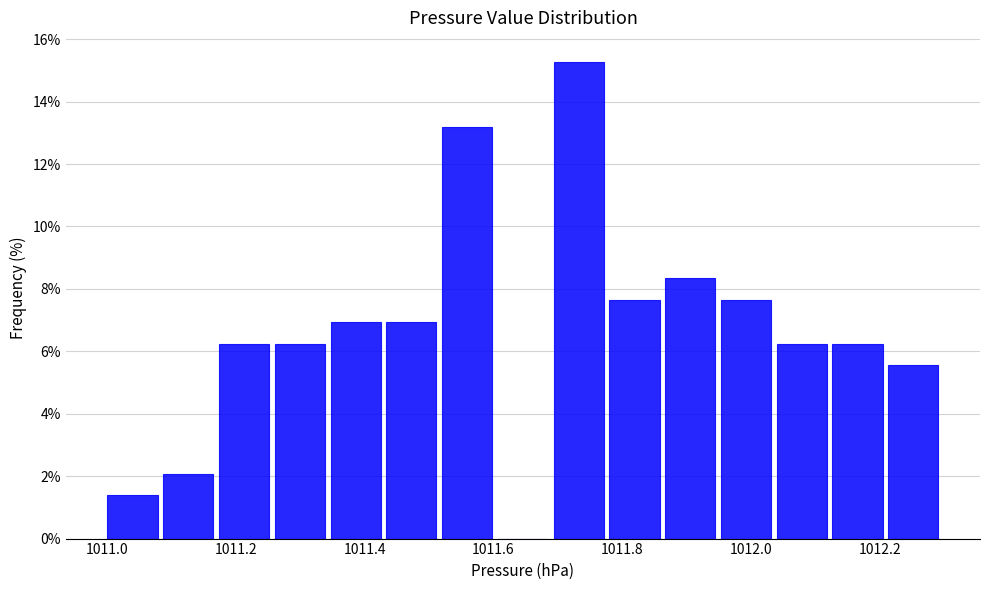

How tall is the bar that spans 1011.18 to 1011.26 on the x-axis? Neither the bar edges nor the heights are printed on the chart, so give them approximately, as read against the axes.

6.2